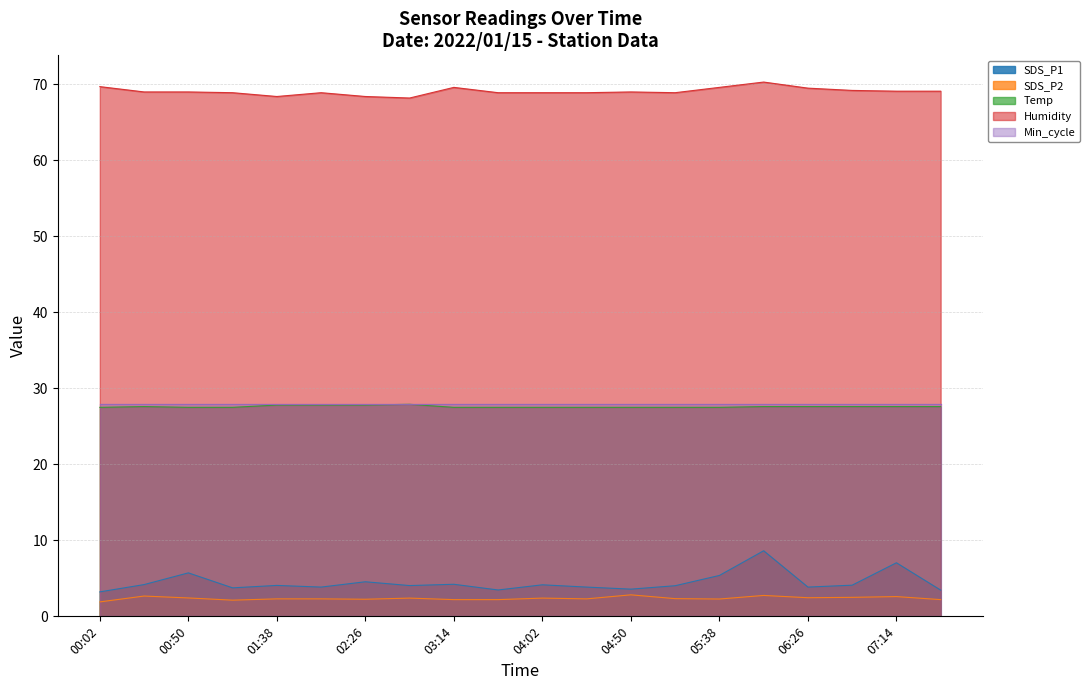

Does the chart display data point markers on the line(s)?

No